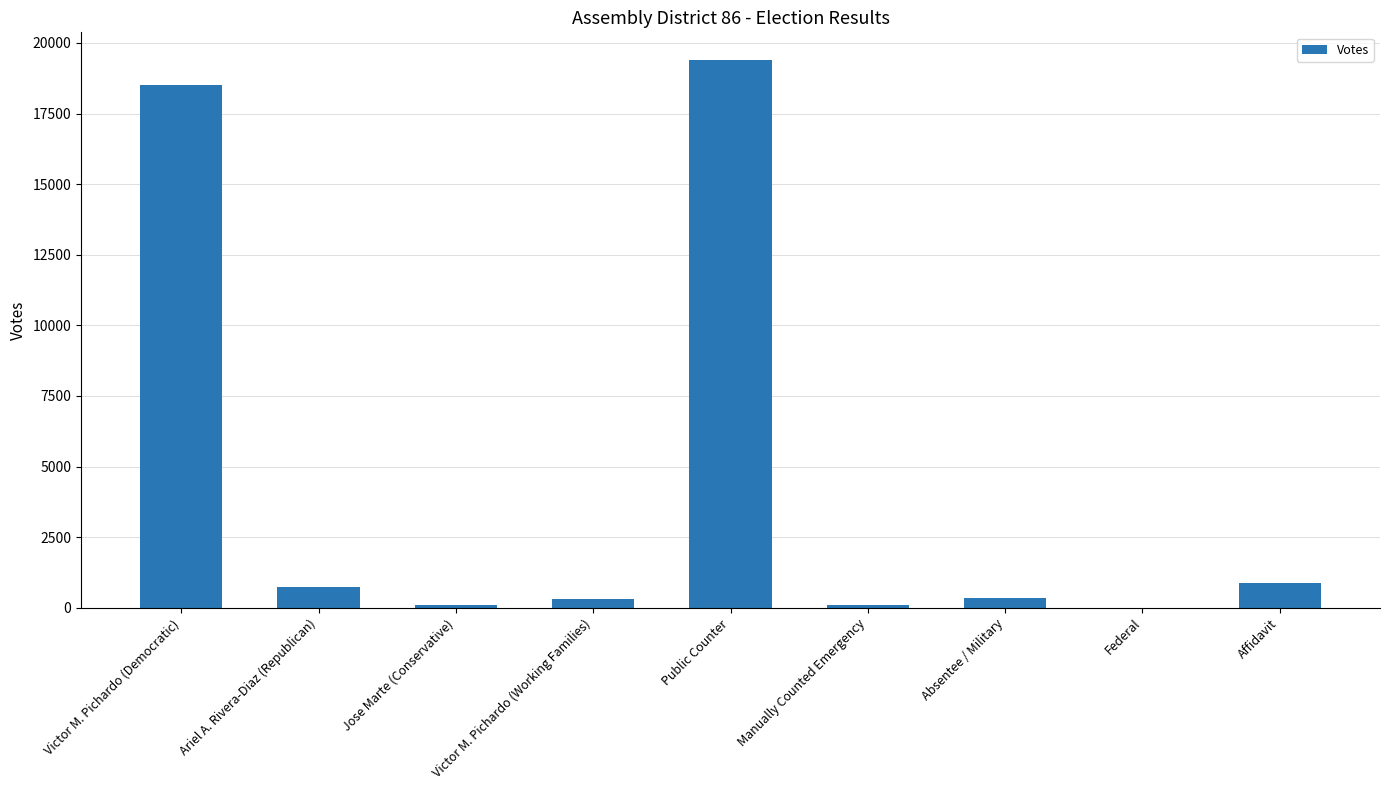

At which label does the data first exceed 347?

Victor M. Pichardo (Democratic)